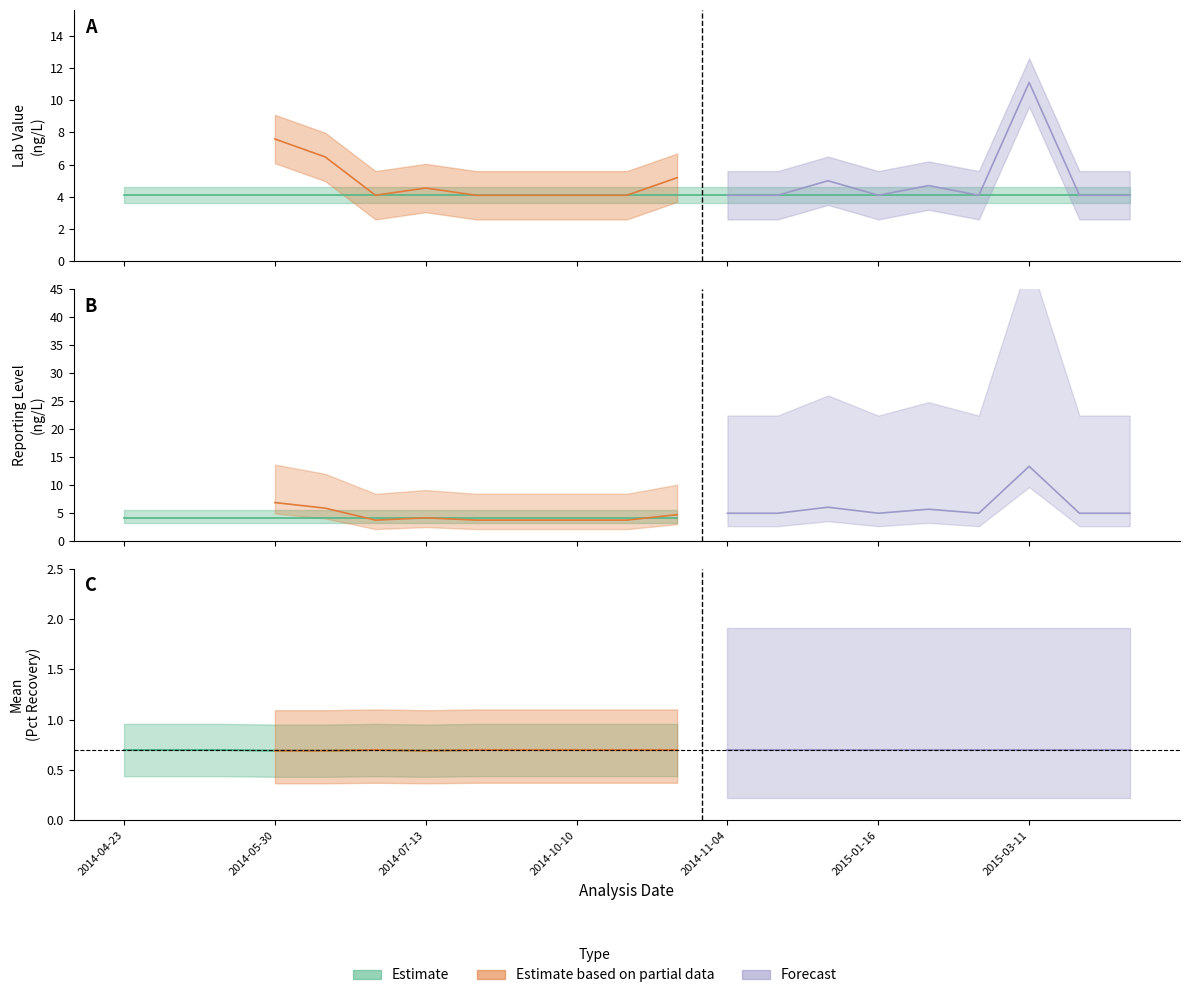

Does the chart display data point markers on the line(s)?

No